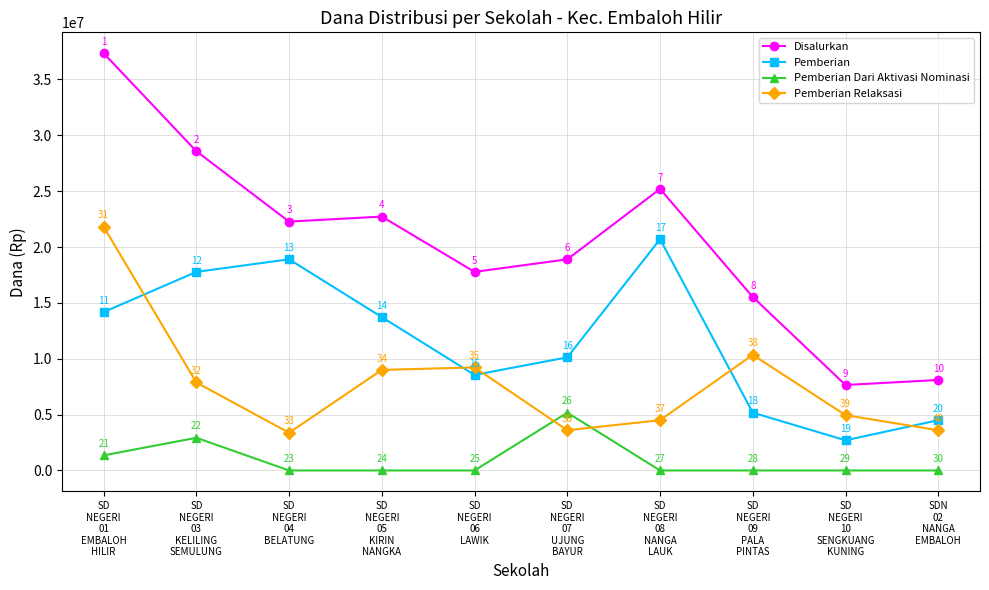

Which series has the widest spread of values?

Disalurkan